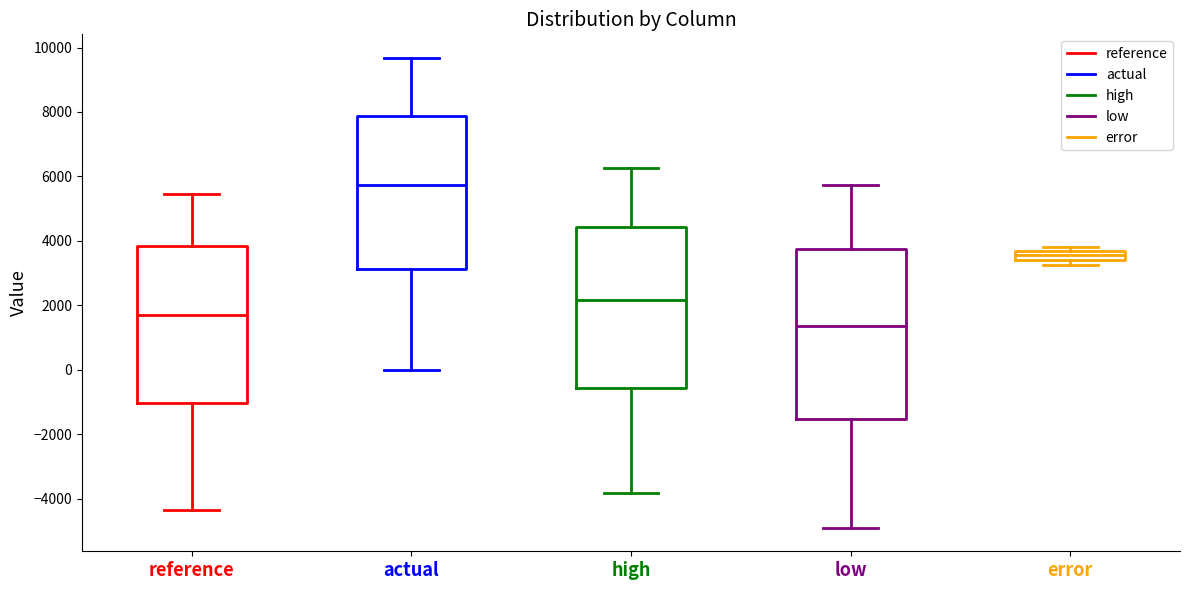

Comparing the boxes themselves (not the whiskers), which one is the tallest?

low